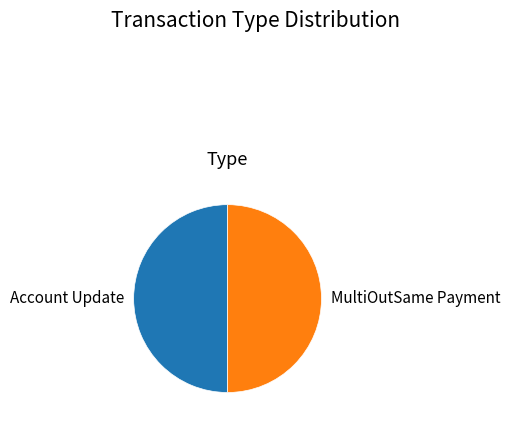

Is the sum of Account Update and MultiOutSame Payment greater than half?

Yes